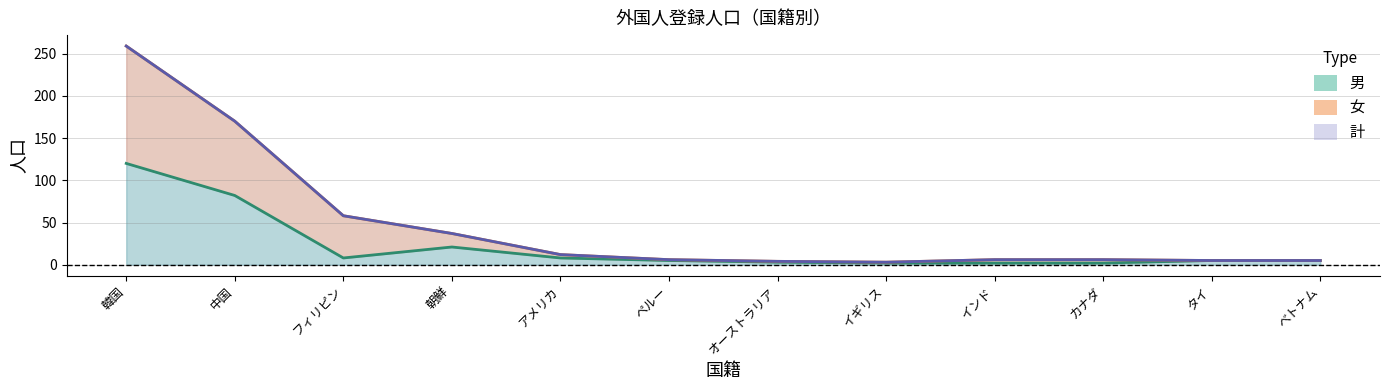

The value of 計 at イギリス is 2. True or false?

False